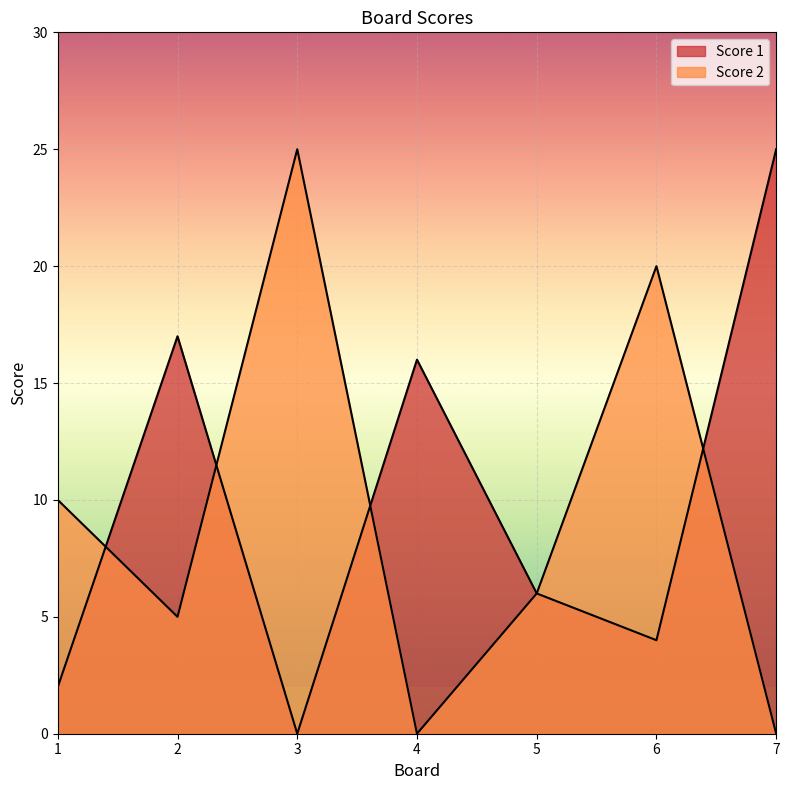

Rank the series by their average value, from lowest to highest.

Score 2, Score 1